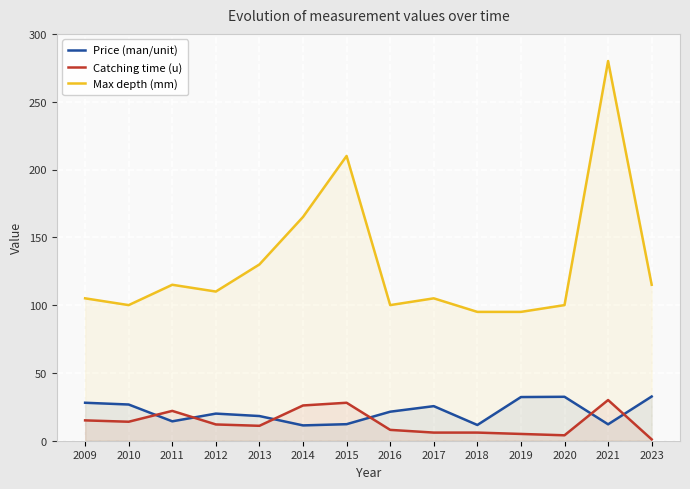

What is the difference between the highest and lowest values at 2023?

114.0